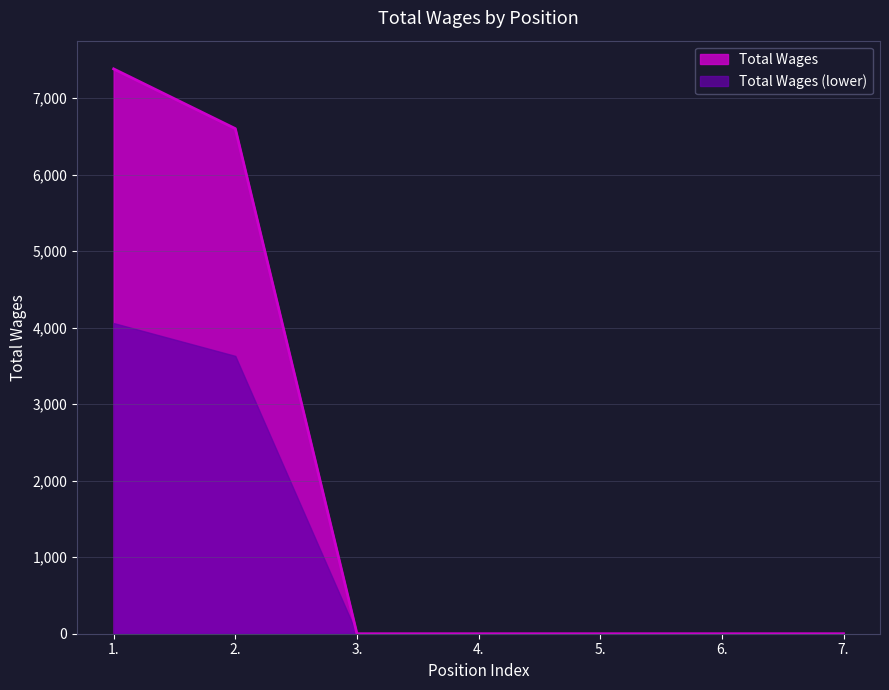

What position from the right is 2.?

6